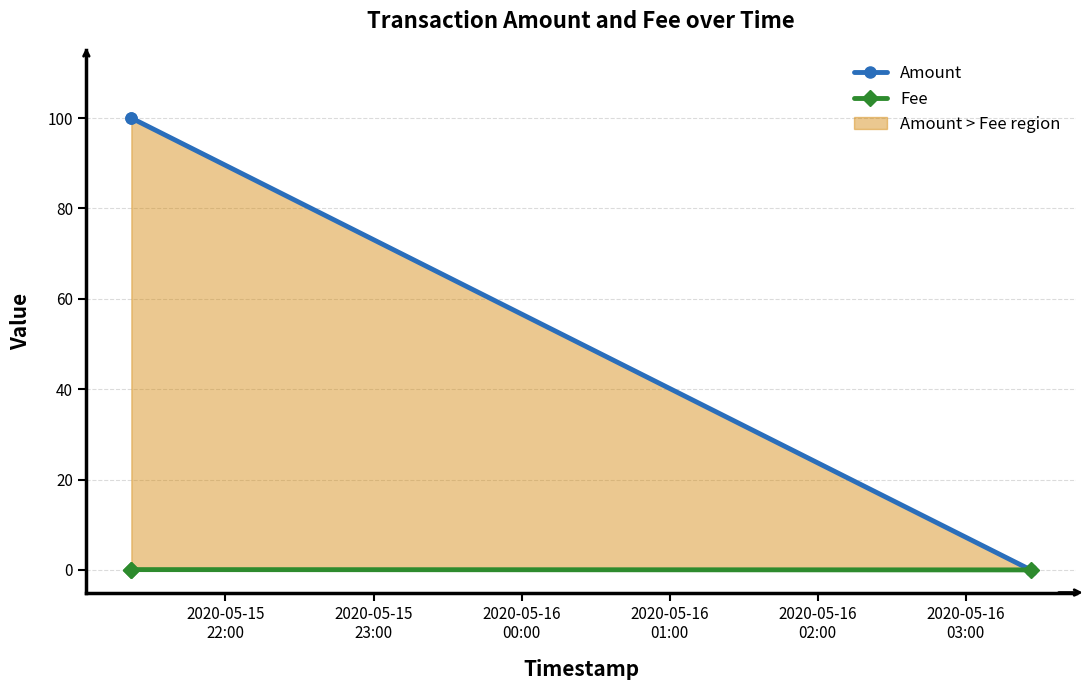

Rank the series by their average value, from lowest to highest.

Fee, Amount